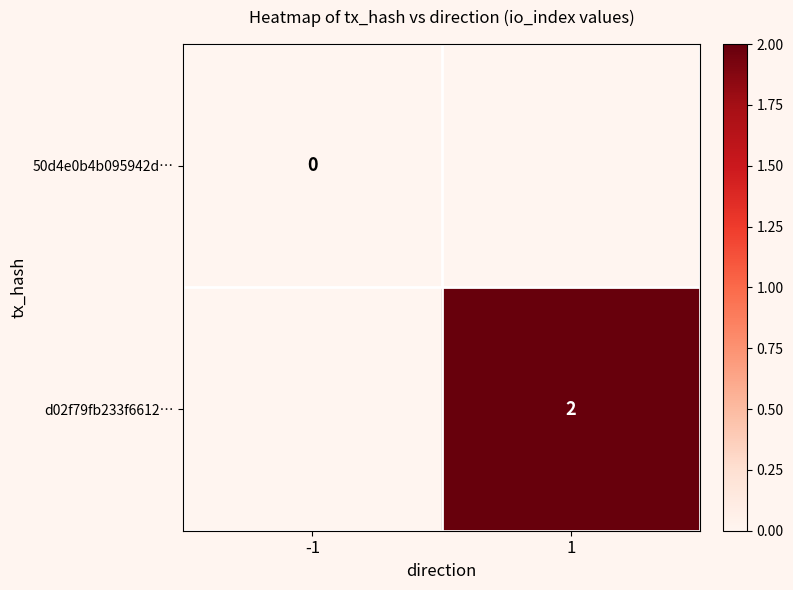

At which category is the sum across all series the highest?

1